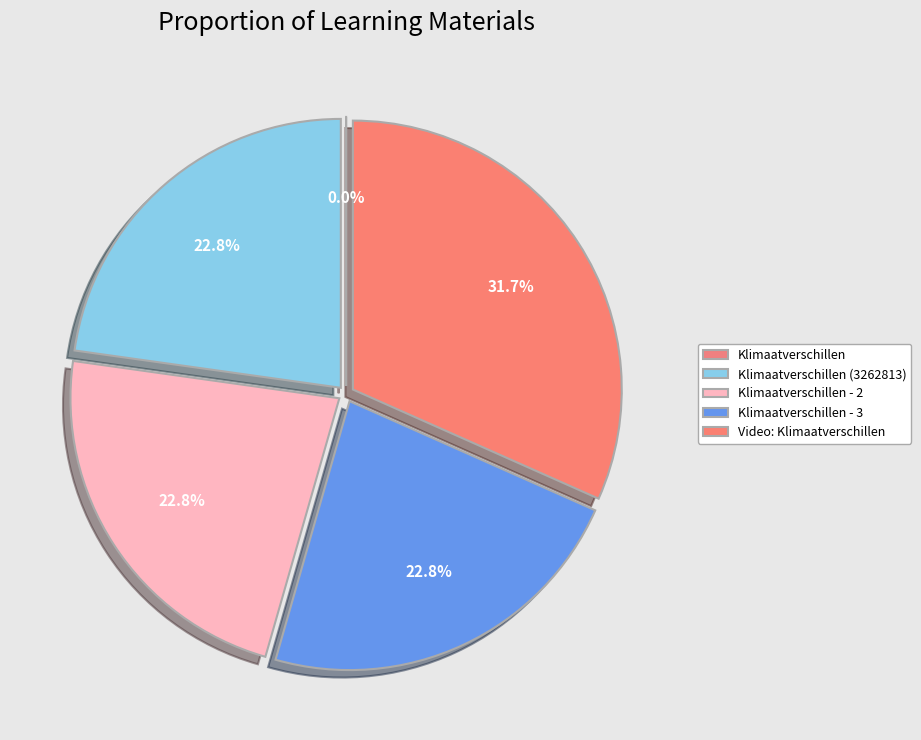

True or false: Klimaatverschillen - 2 accounts for 23% of the total.

True